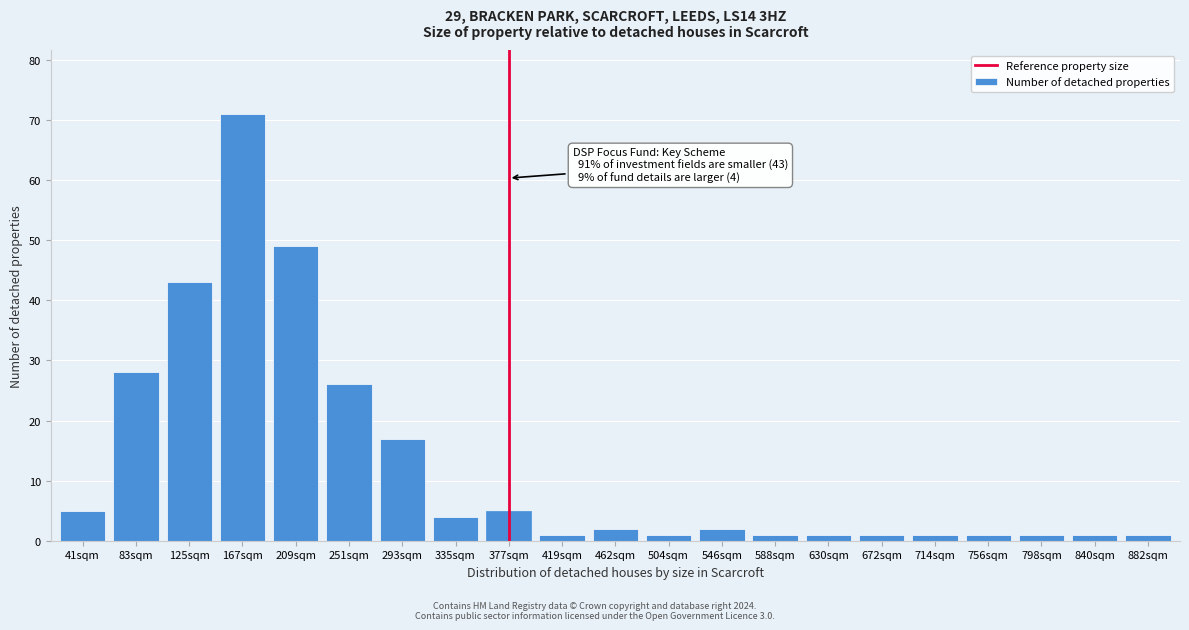

Reading right to left, extract all data points from this chart.

882sqm=1	840sqm=1	798sqm=1	756sqm=1	714sqm=1	672sqm=1	630sqm=1	588sqm=1	546sqm=2	504sqm=1	462sqm=2	419sqm=1	377sqm=5	335sqm=4	293sqm=17	251sqm=26	209sqm=49	167sqm=71	125sqm=43	83sqm=28	41sqm=5